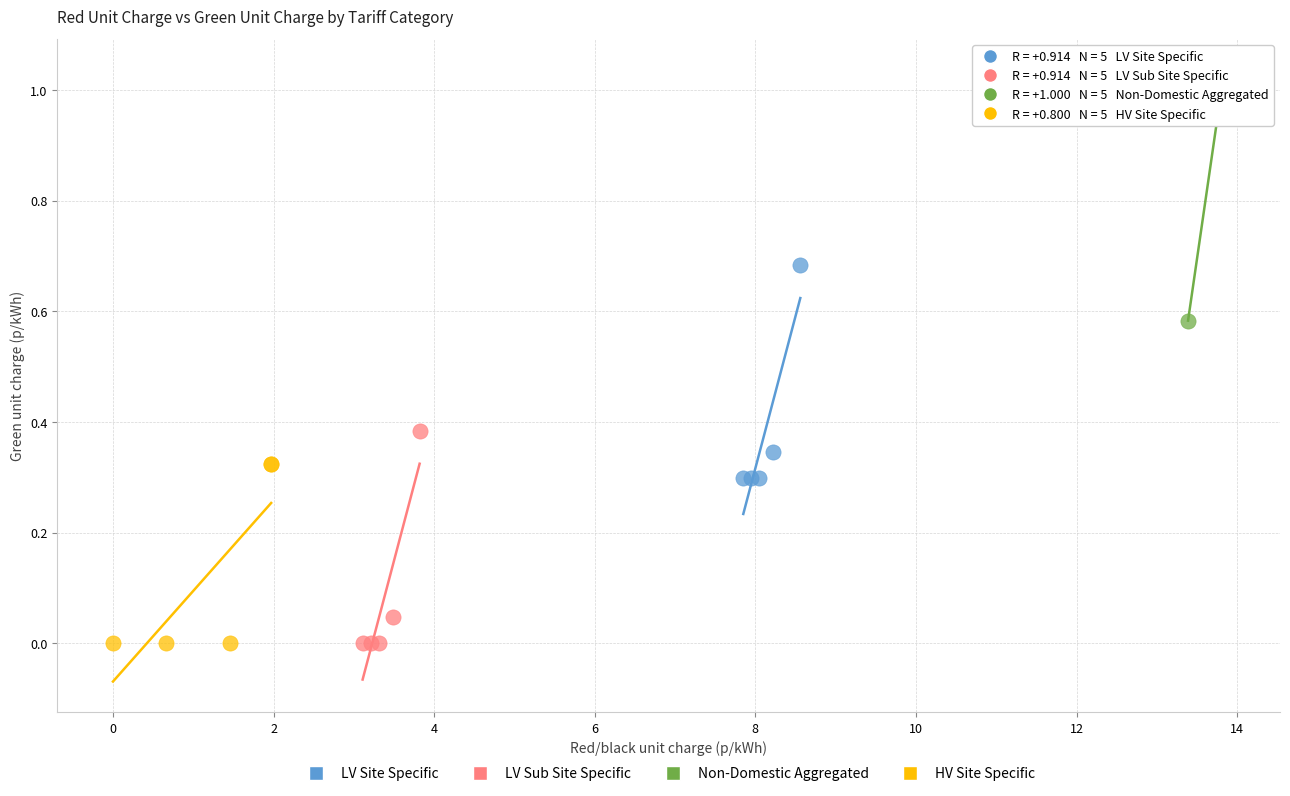

What are all the series names shown in the legend?

LV Site Specific, LV Sub Site Specific, Non-Domestic Aggregated, HV Site Specific